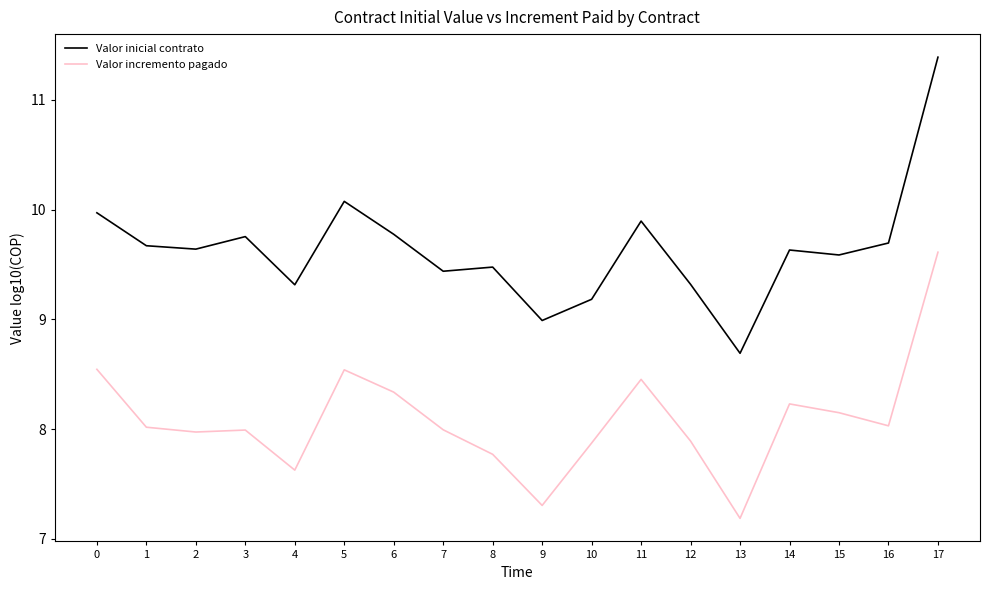

Which series has the largest range (max minus min)?

Valor inicial contrato